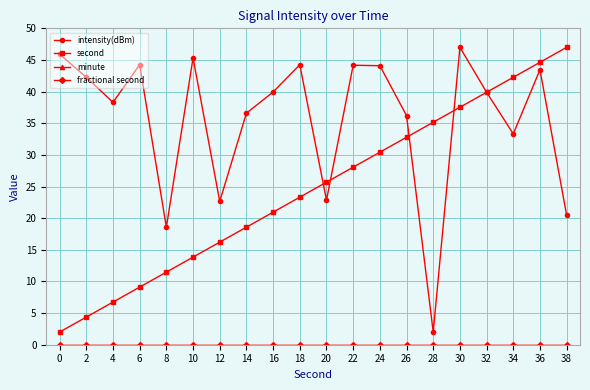

Which series has the largest total across all categories?

intensity(dBm)